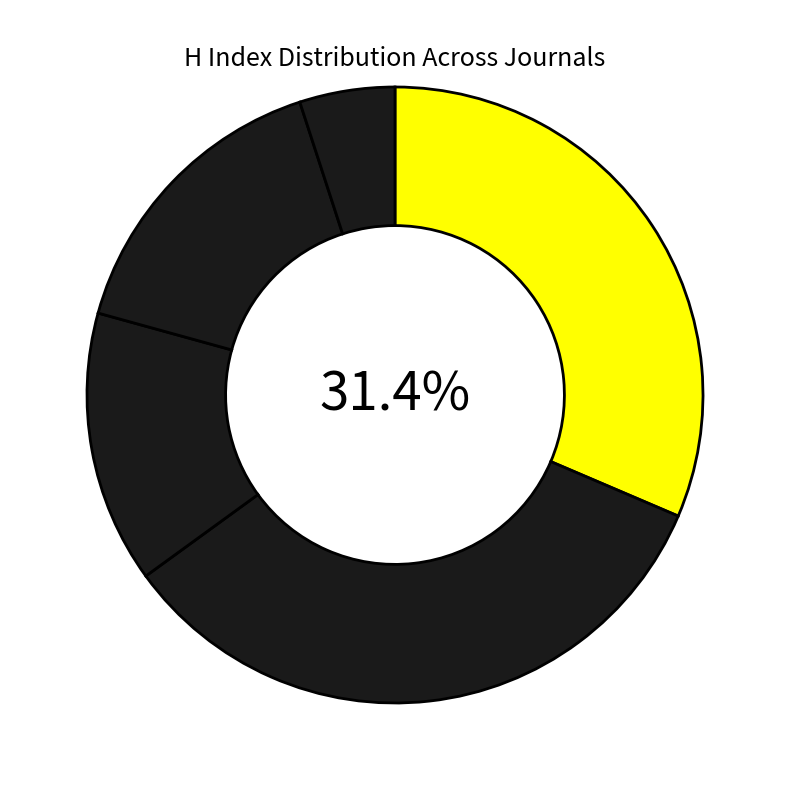

How many segments does this pie chart have?

5